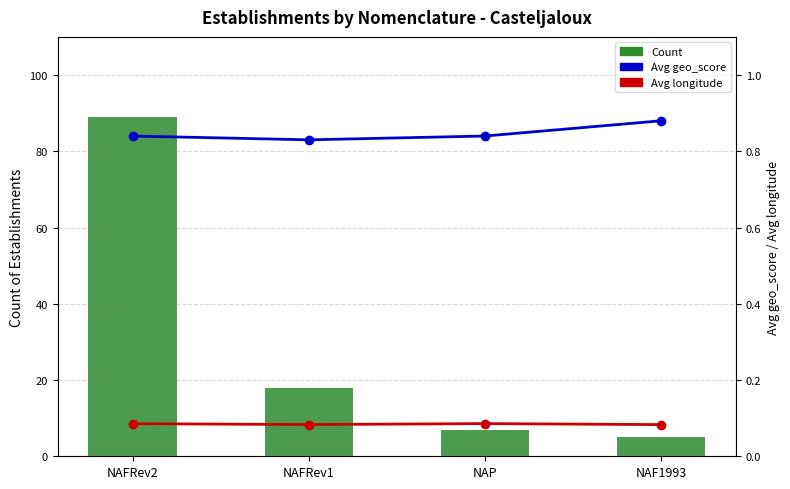

The value of Count at NAF1993 is 5.0. True or false?

True